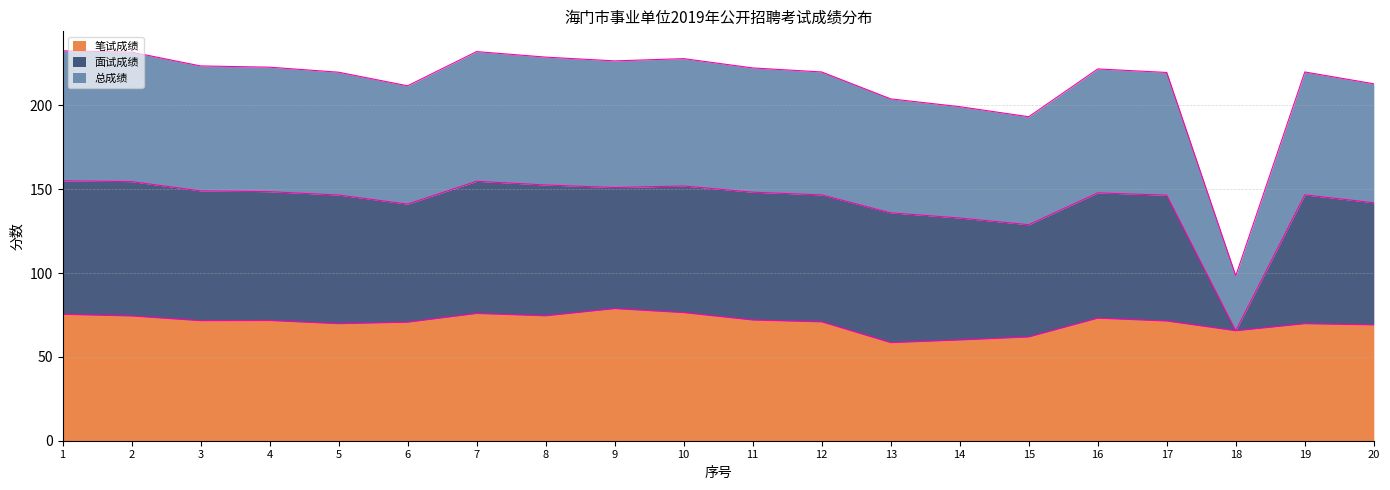

What value does the 笔试成绩 series have at 11?

72.0